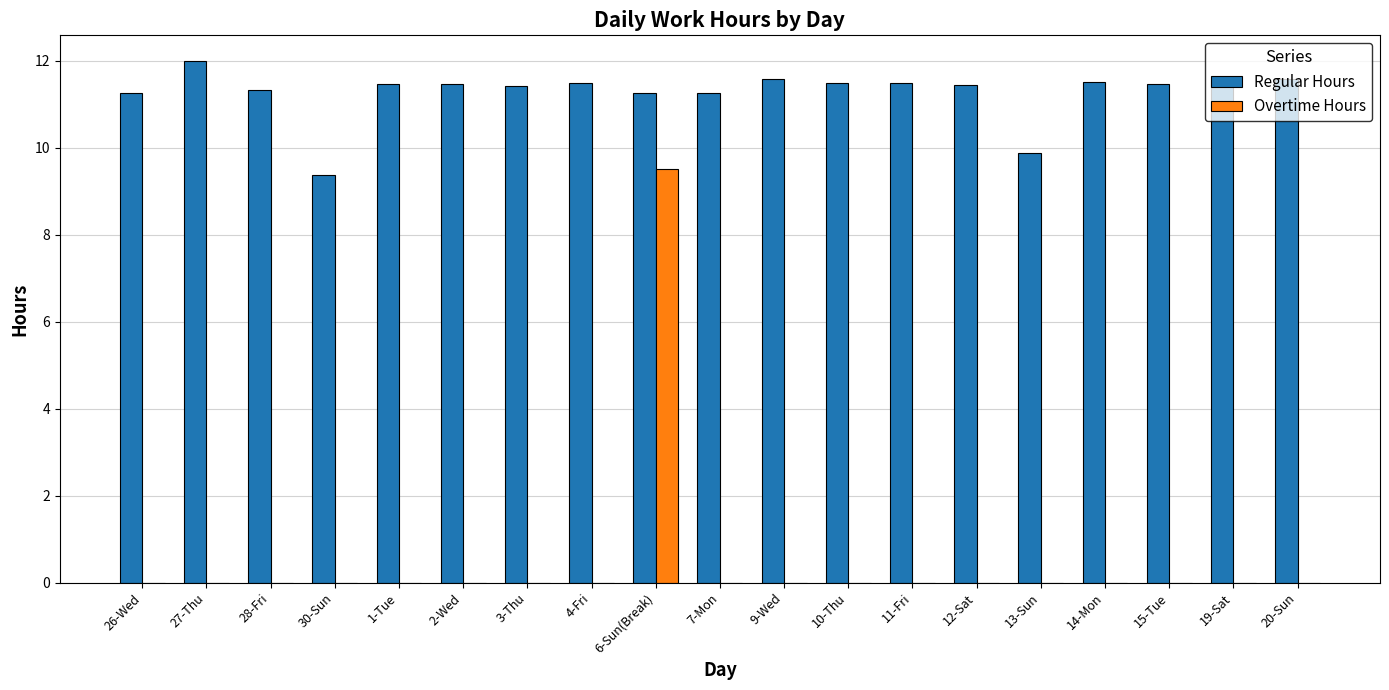

What is the sum of the Regular Hours values at 20-Sun and 2-Wed?

23.0